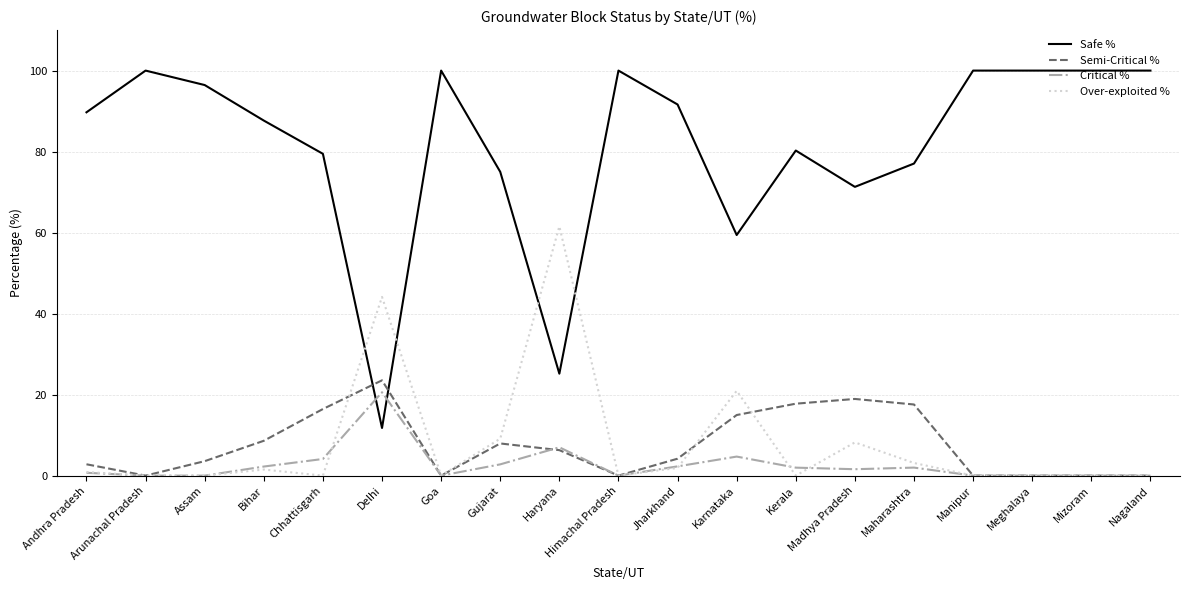

After their last crossing, which series has the higher values: Safe % or Critical %?

Safe %